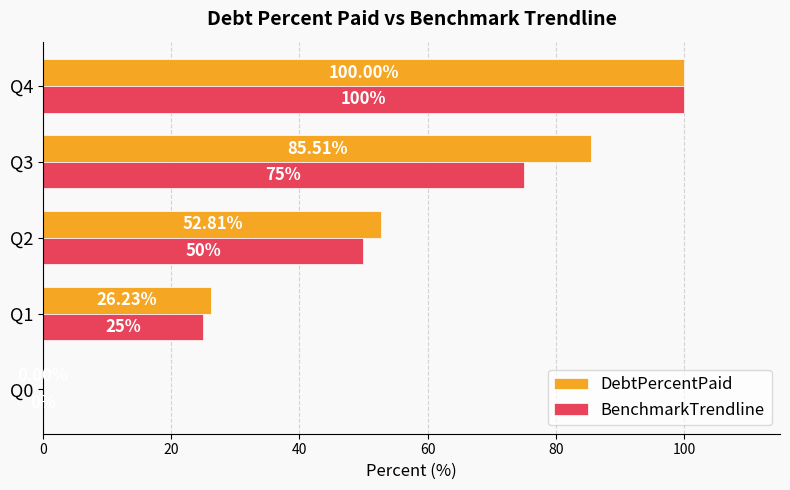

What is the sum of the BenchmarkTrendline values at Q0 and Q3?

75.0